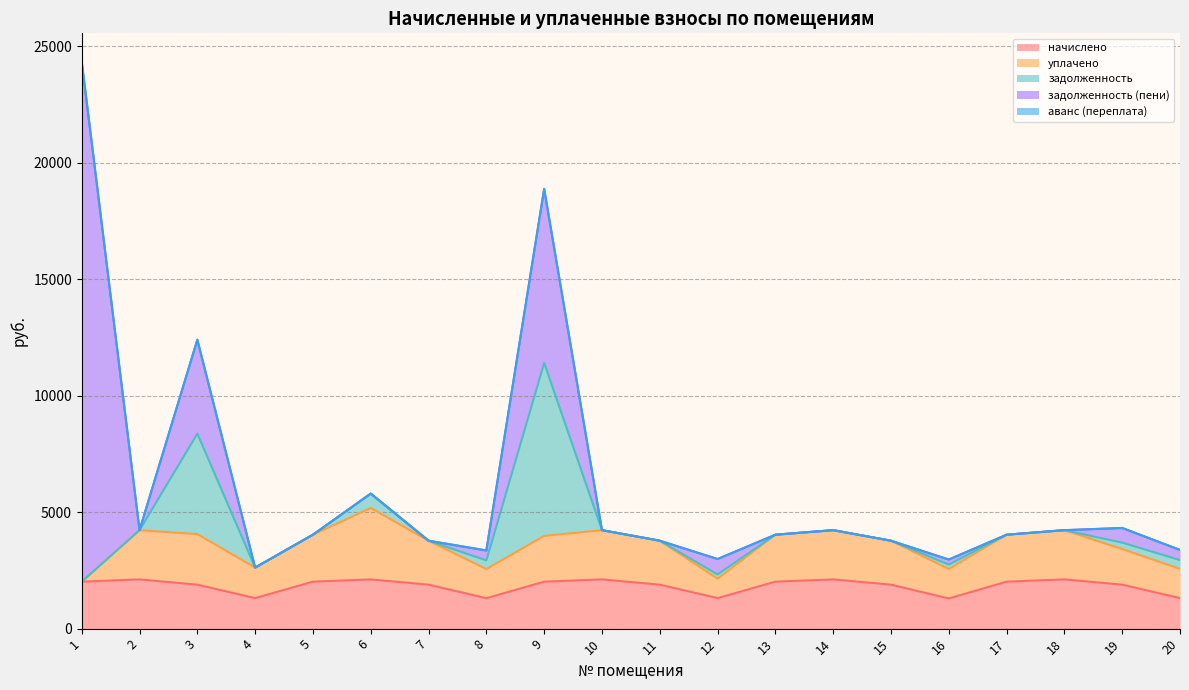

Which series has the largest total across all categories?

начислено